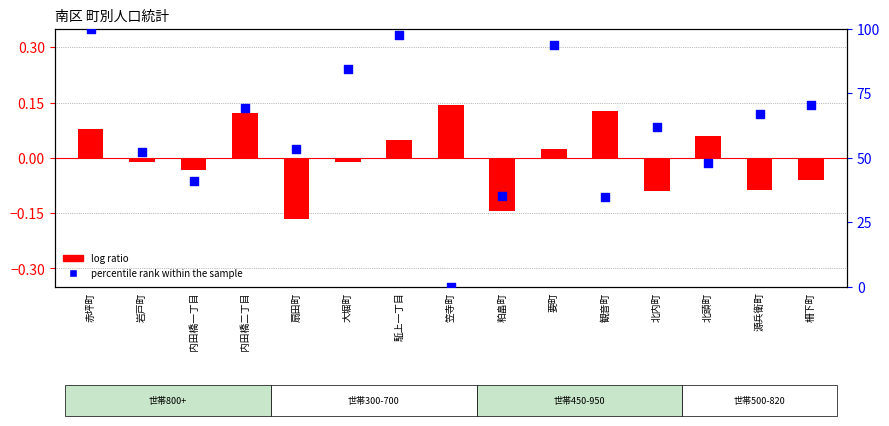

Which series has the largest Y range (max minus min)?

percentile rank within the sample